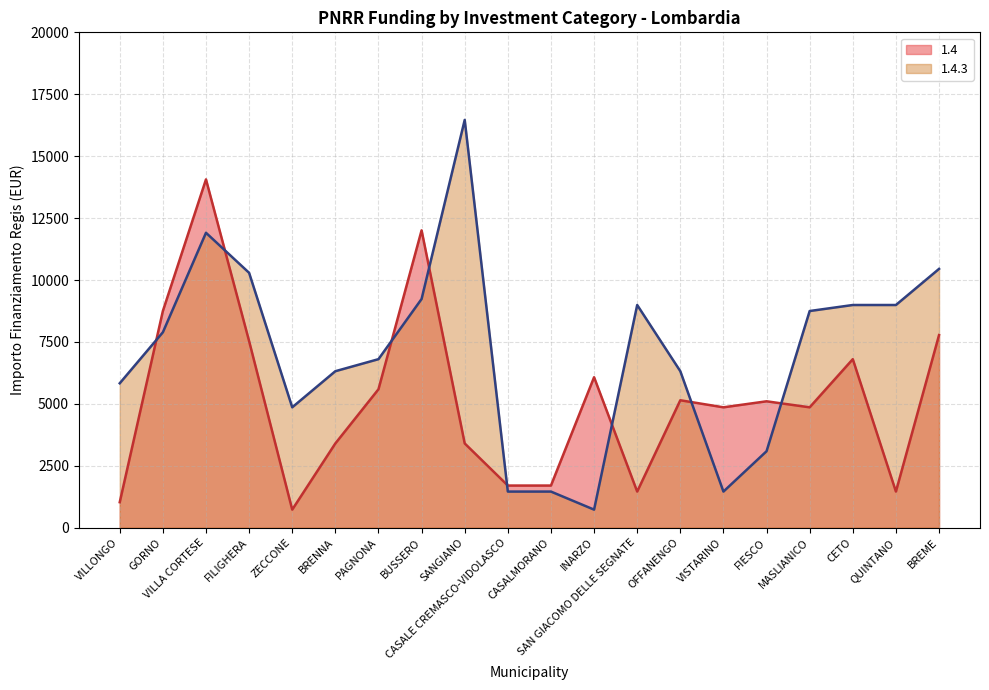

Where is 1.4 nearest to the value 7396?

FILIGHERA